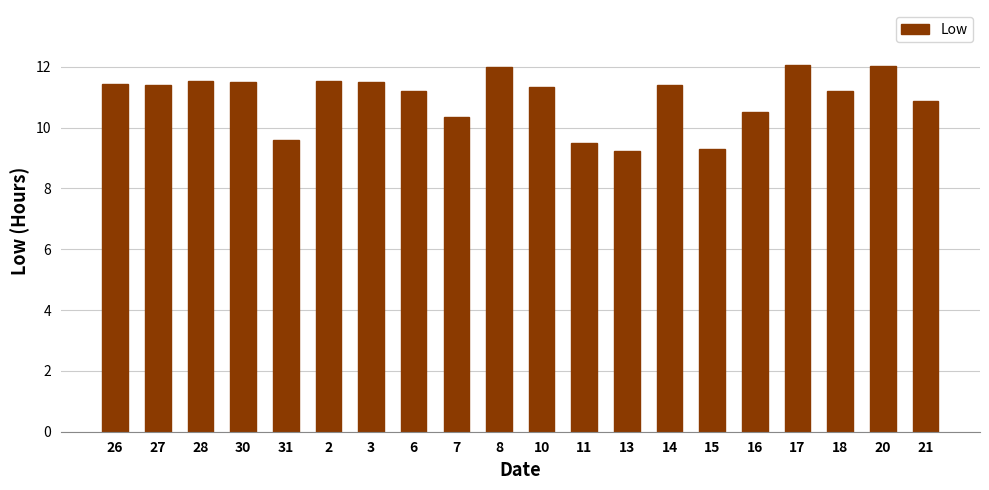

Does the chart contain any negative values?

No